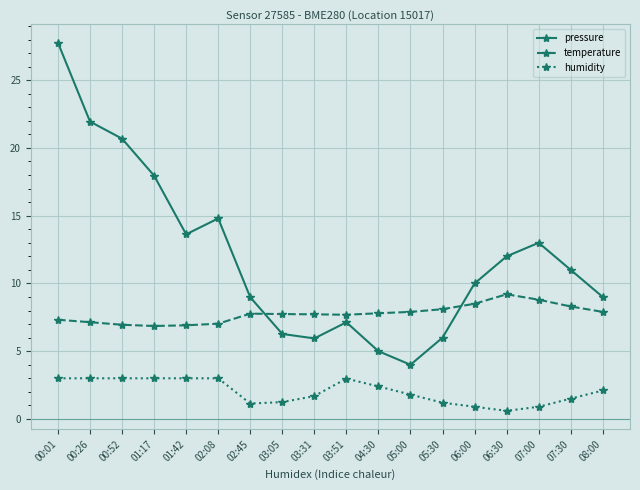

True or false: pressure and humidity cross at least once.

False